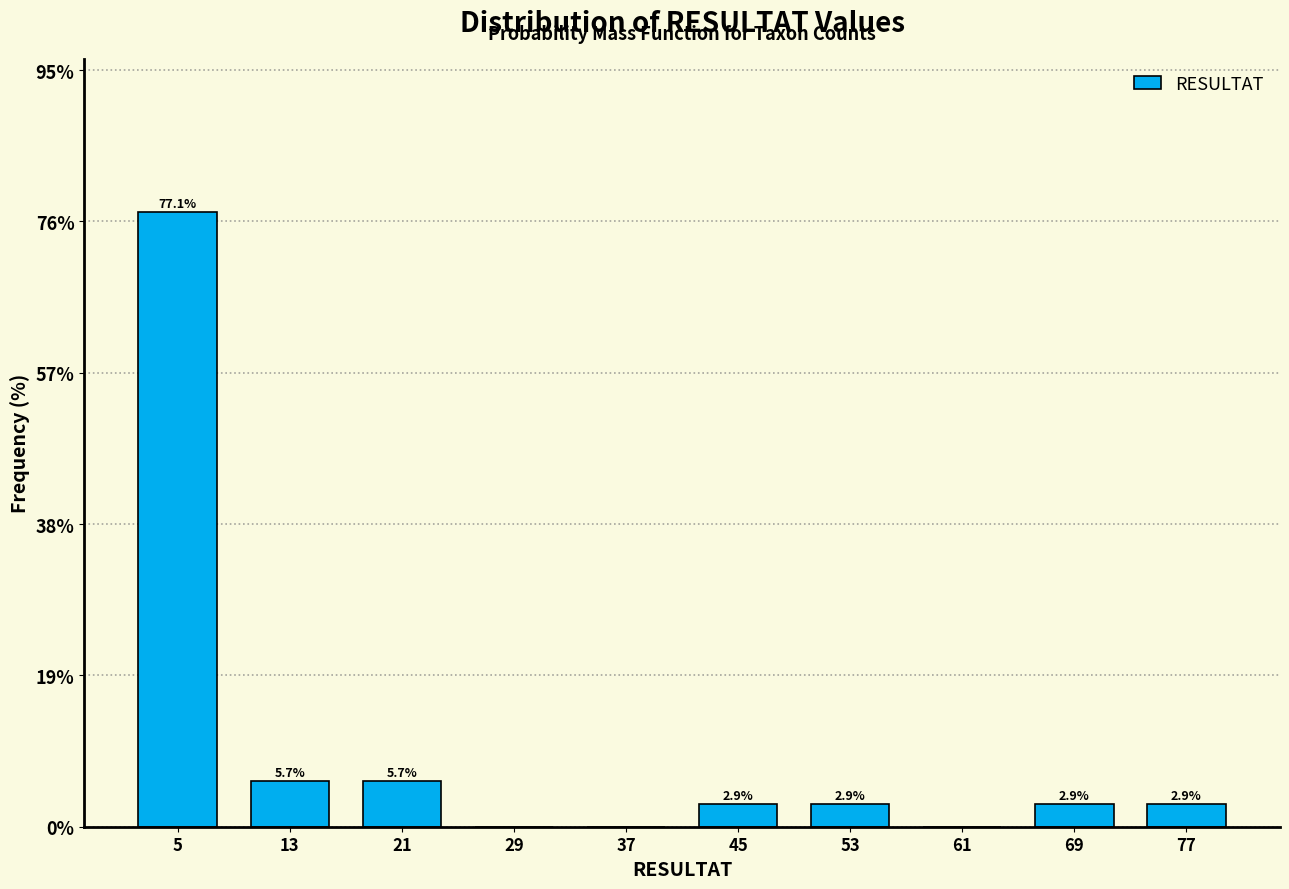

Reading left to right, transcribe all the data shown in this chart.

5=77.1	13=5.7	21=5.7	29=0.0	37=0.0	45=2.9	53=2.9	61=0.0	69=2.9	77=2.9